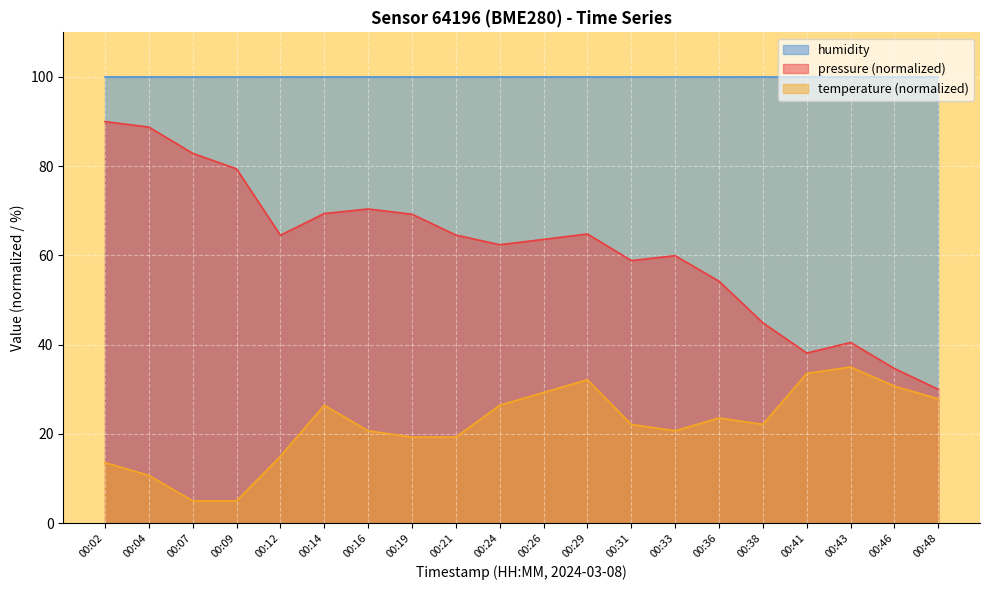

At which label is temperature closest to 20?

00:16